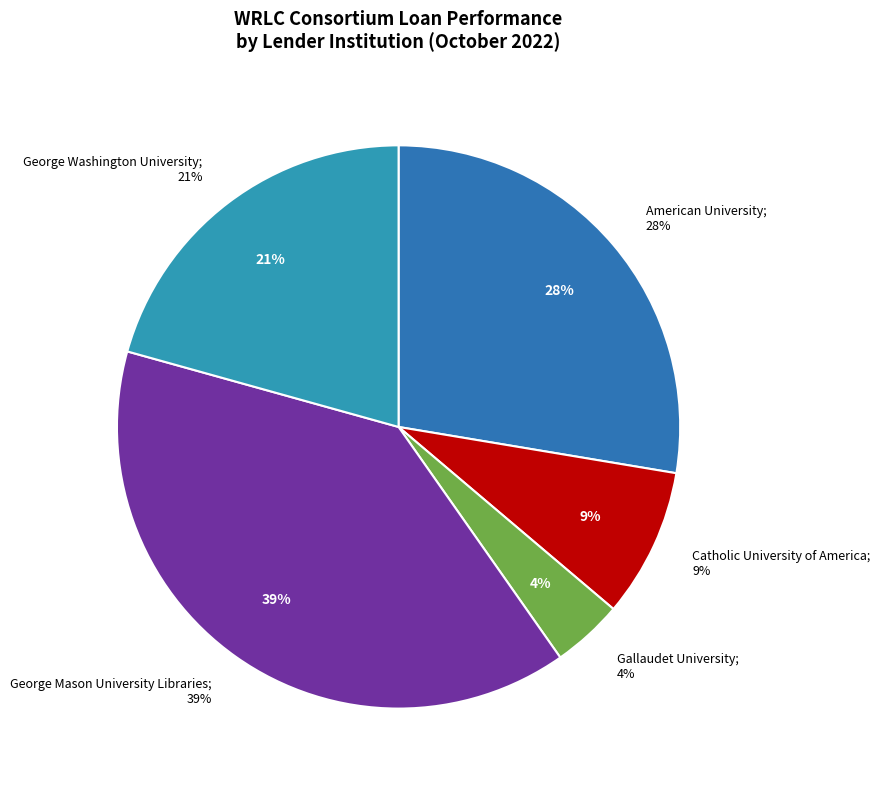

True or false: American University accounts for 28% of the total.

True